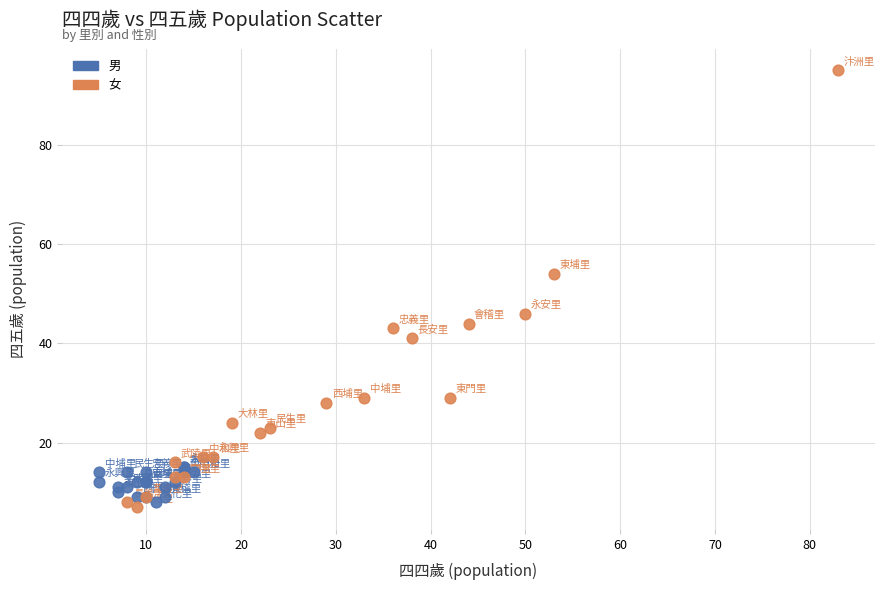

Which series contains the highest Y value?

女